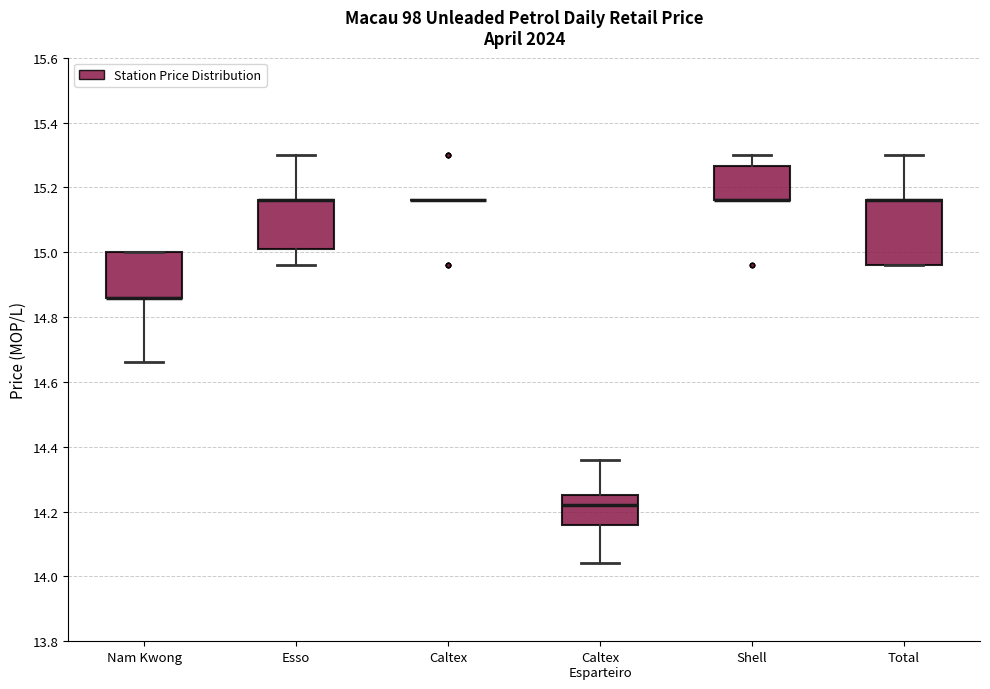

Reading left to right, transcribe this box plot: for each box, give where its median line is, the range the box spans, and where its two whiskers end, as read against the y-axis. The values are not printed on the chart, so give them approximately, as read against the axis.

Nam Kwong: median 14.86 (drawn on the box's lower edge), box 14.86 to 15.00, whiskers 14.66 to 15.00
Esso: median 15.16 (drawn on the box's upper edge), box 15.02 to 15.16, whiskers 14.96 to 15.30
Caltex: box collapsed to a line at 15.16, whiskers 15.16 to 15.16
Caltex Esparteiro: median 14.22, box 14.16 to 14.26, whiskers 14.04 to 14.36
Shell: median 15.16 (drawn on the box's lower edge), box 15.16 to 15.26, whiskers 15.16 to 15.30
Total: median 15.16 (drawn on the box's upper edge), box 14.96 to 15.16, whiskers 14.96 to 15.30